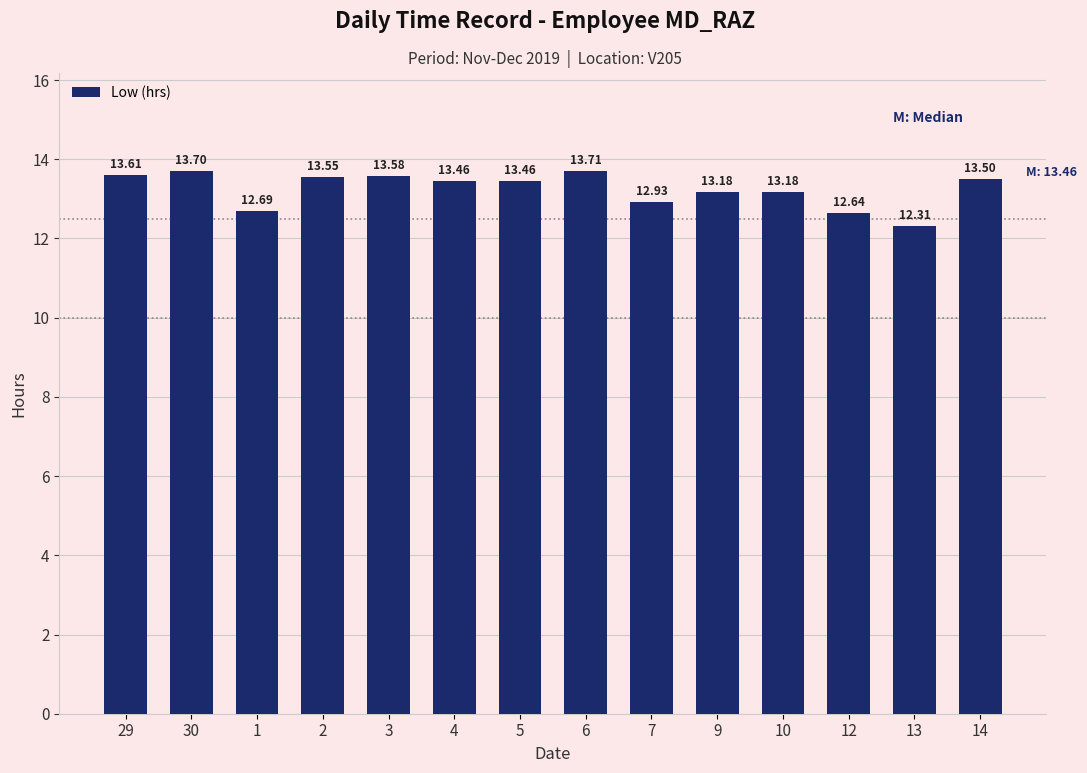

What is the smallest value displayed?

12.3